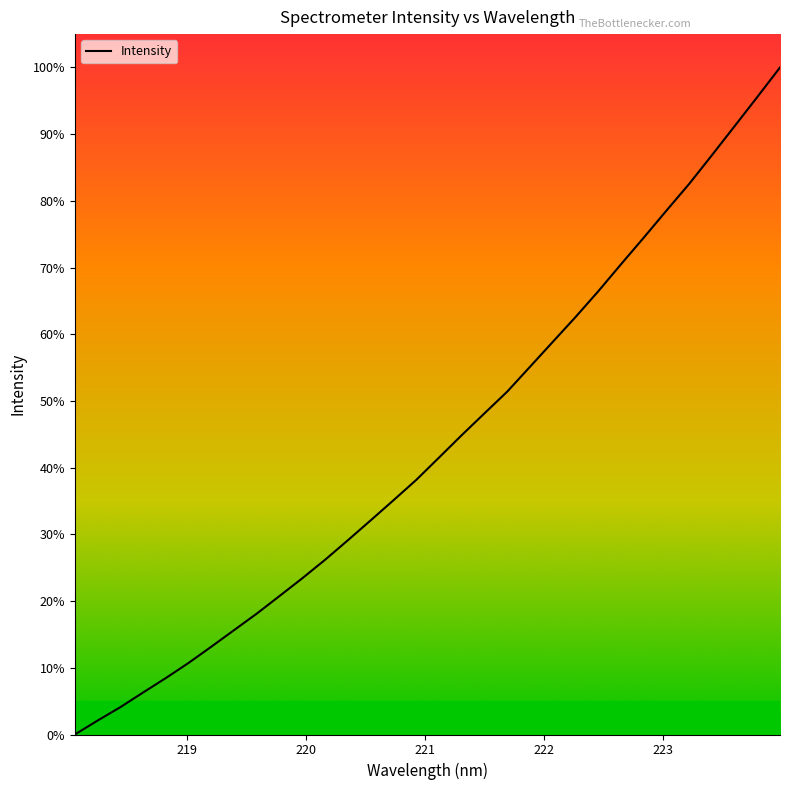

What is the difference between the maximum and minimum values?

100.0